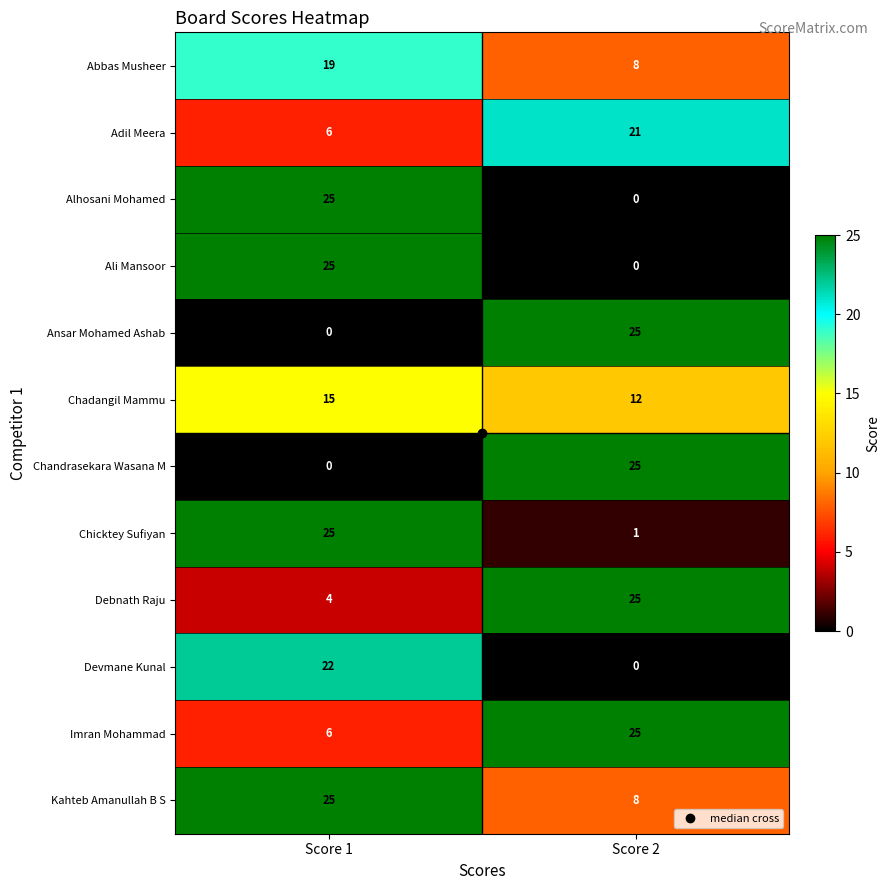

What is the total value across all series at Score 1?

172